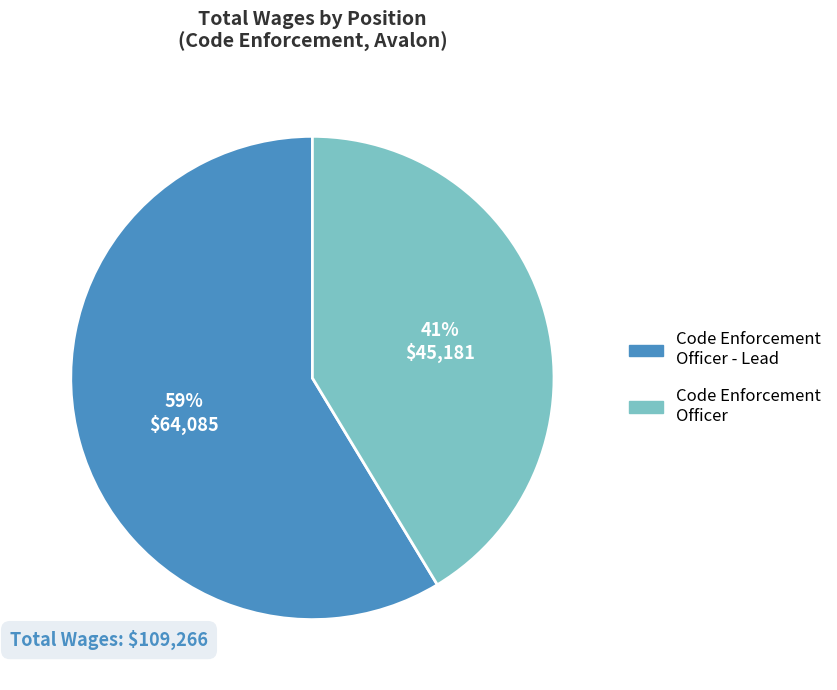

Does any single category account for the majority?

Yes